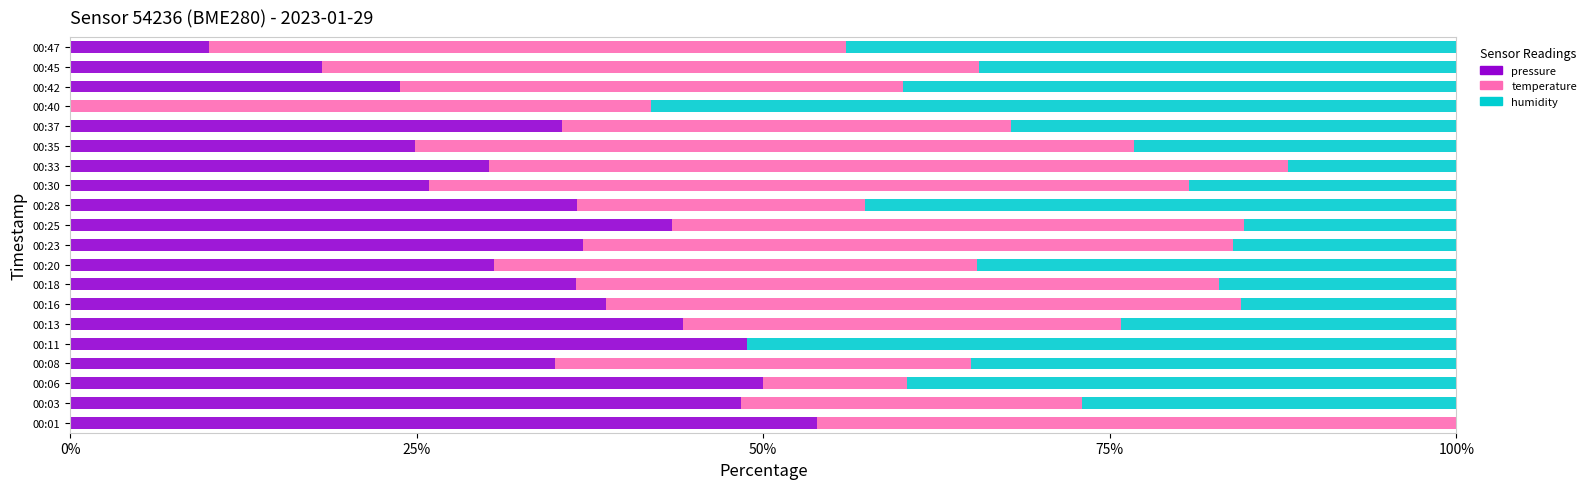

What is the total value across all series at 00:01?

100.0